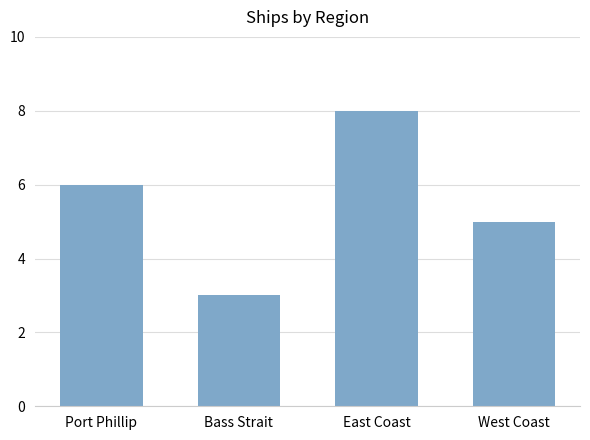

What value does the data have at Bass Strait?

3